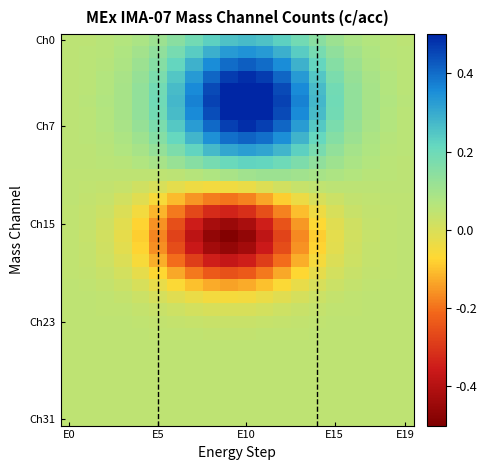

Count the number of data series in this chart.

32